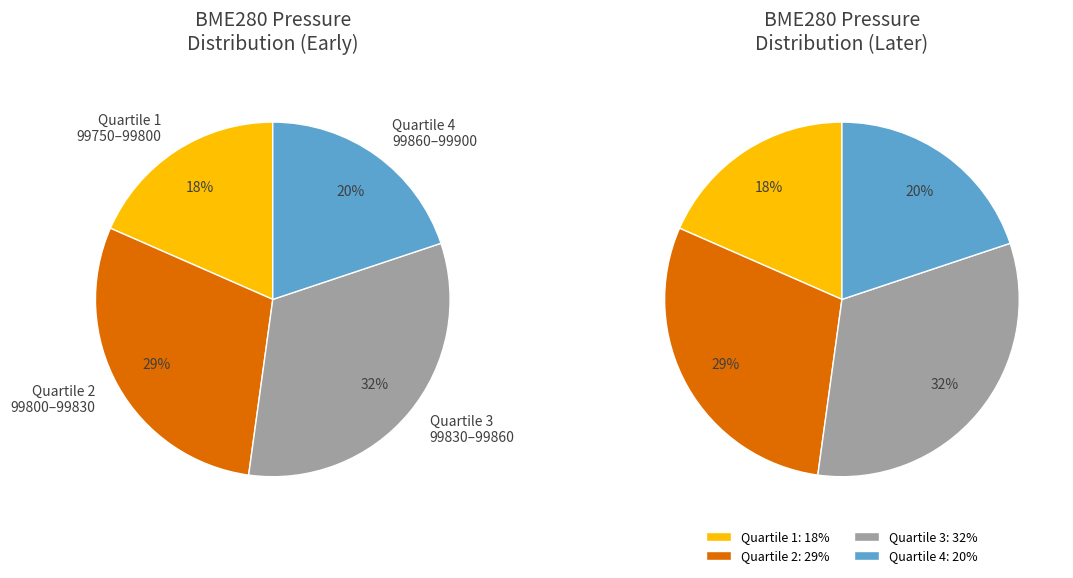

The 03:52 slice represents 23% of the pie. True or false?

False